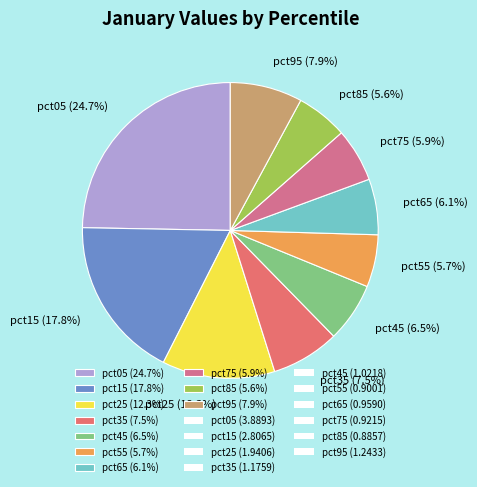

Do pct05 (24.7%) and pct25 (12.3%) together represent more than half of the pie?

No